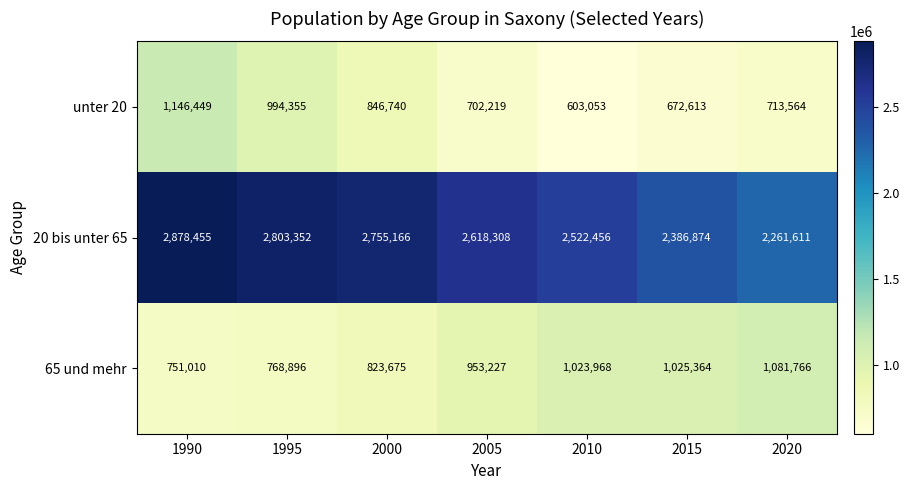

What is the average value of the 65 und mehr series?

918272